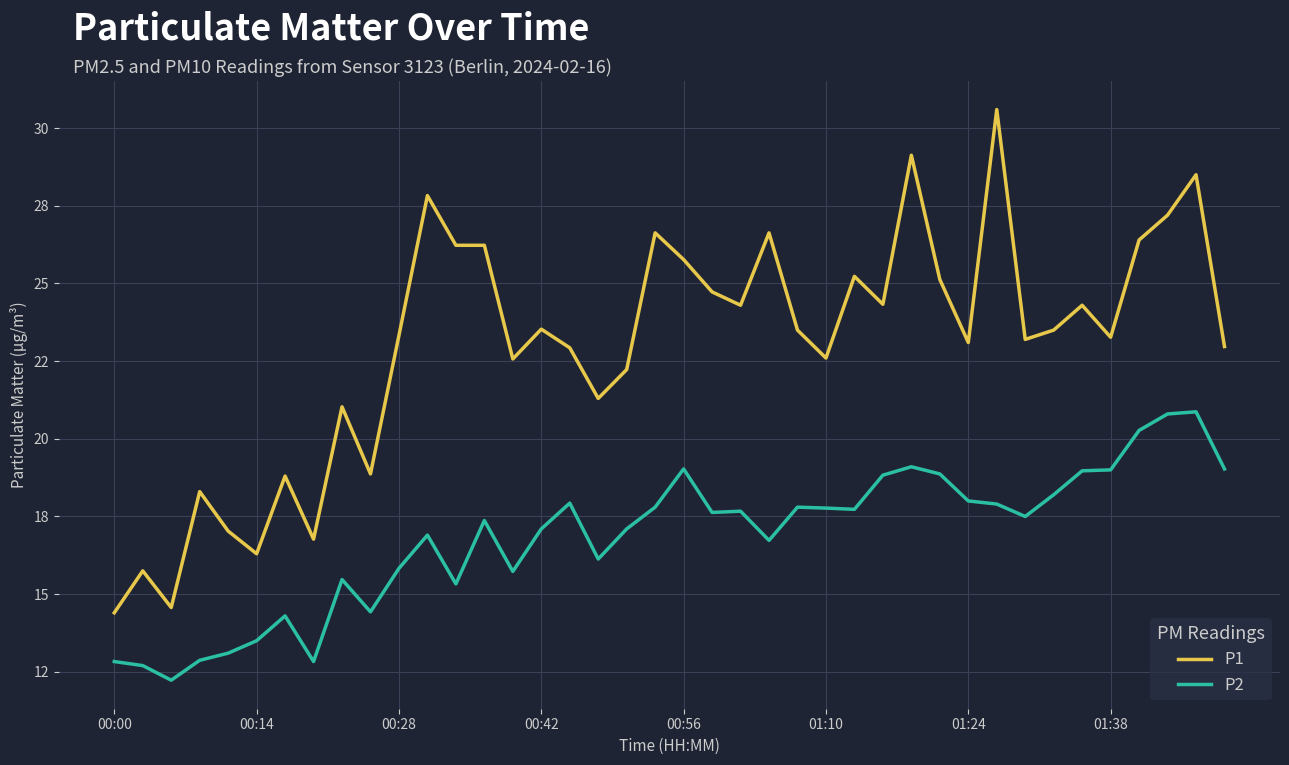

How many interior local peaks does the P1 series have?

13